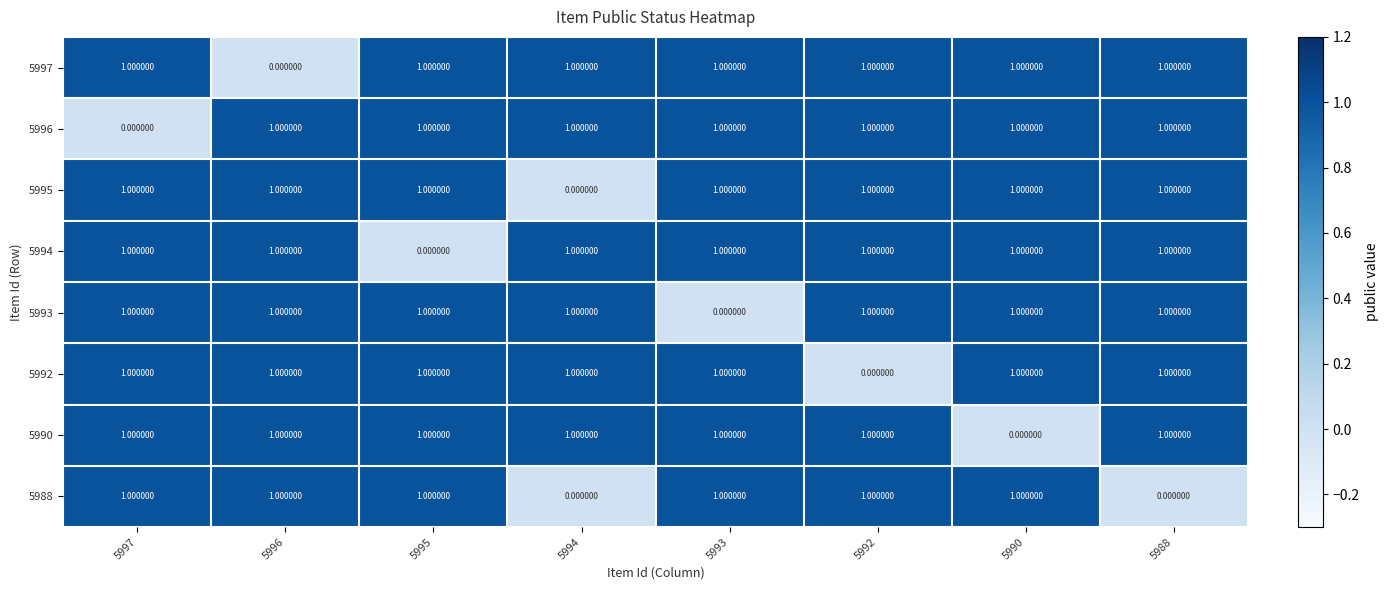

What is the total value across all series at 5996?

7